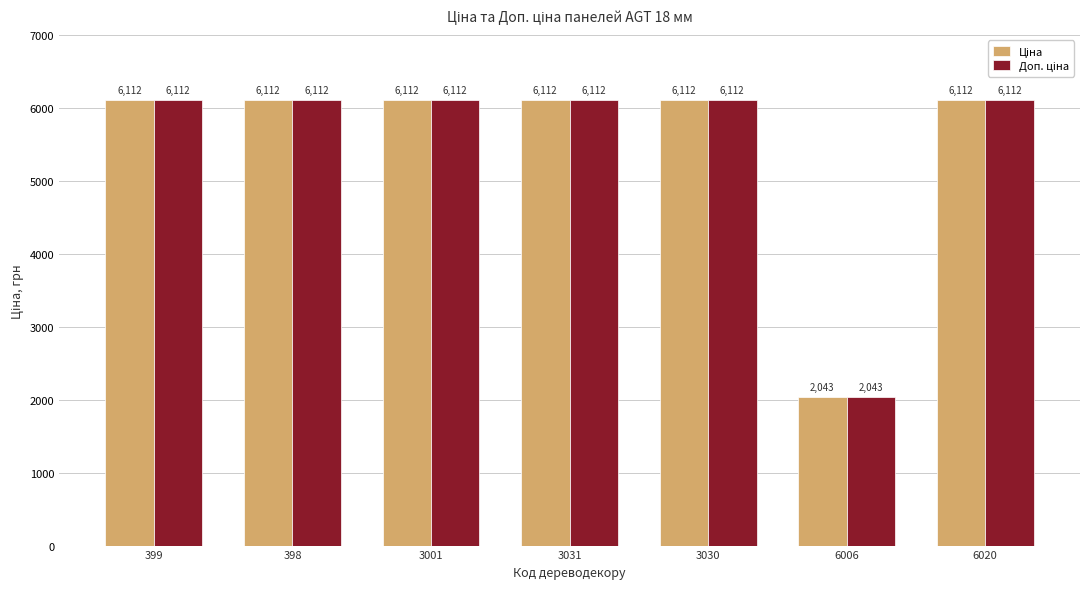

What is the total value across all series at 6020?

12225.0